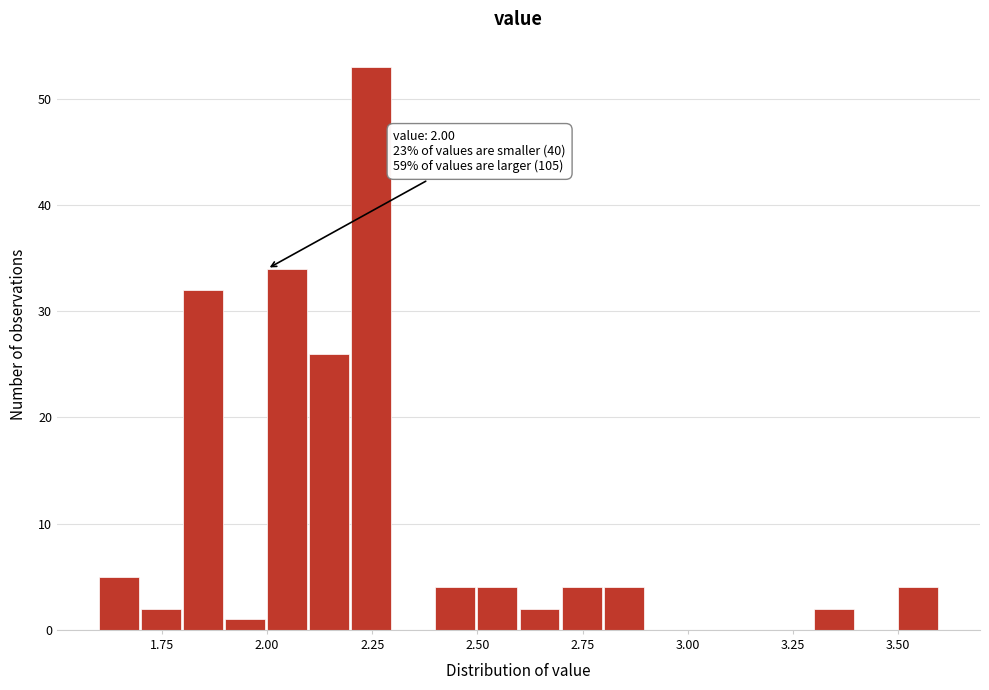

Read against the x-axis, roughly where is the centre of the tallest bar?

2.25